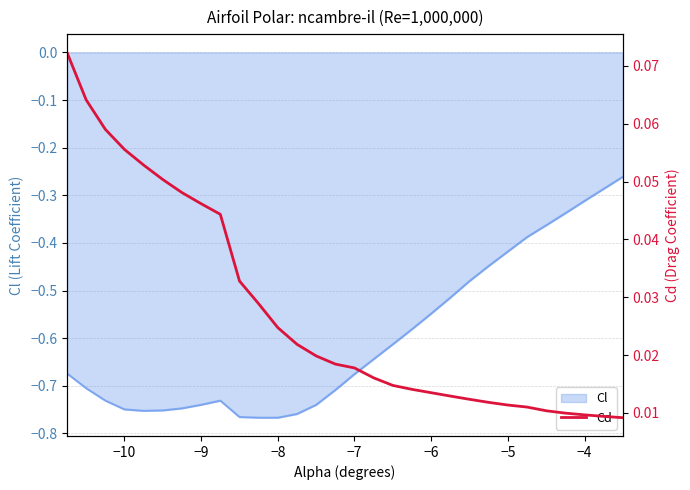

Is it true that the value at 17 is 0.0?

False